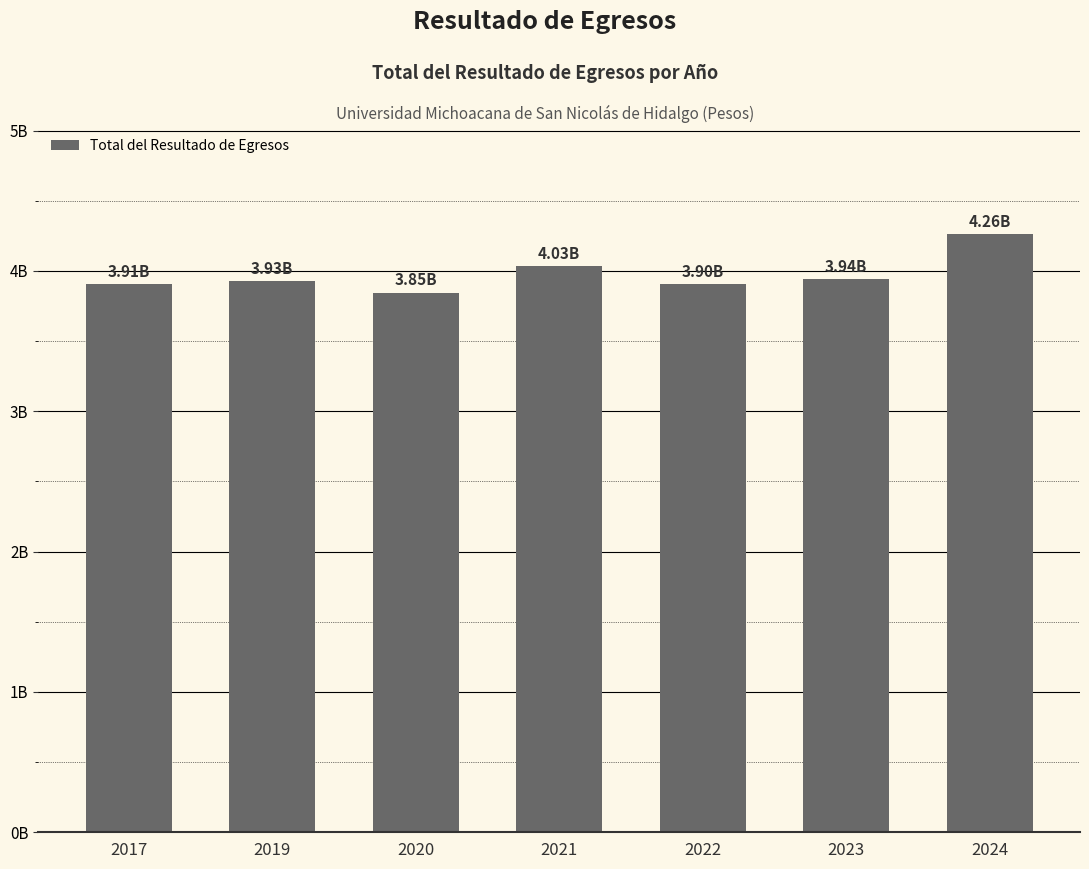

Does the chart contain any negative values?

No